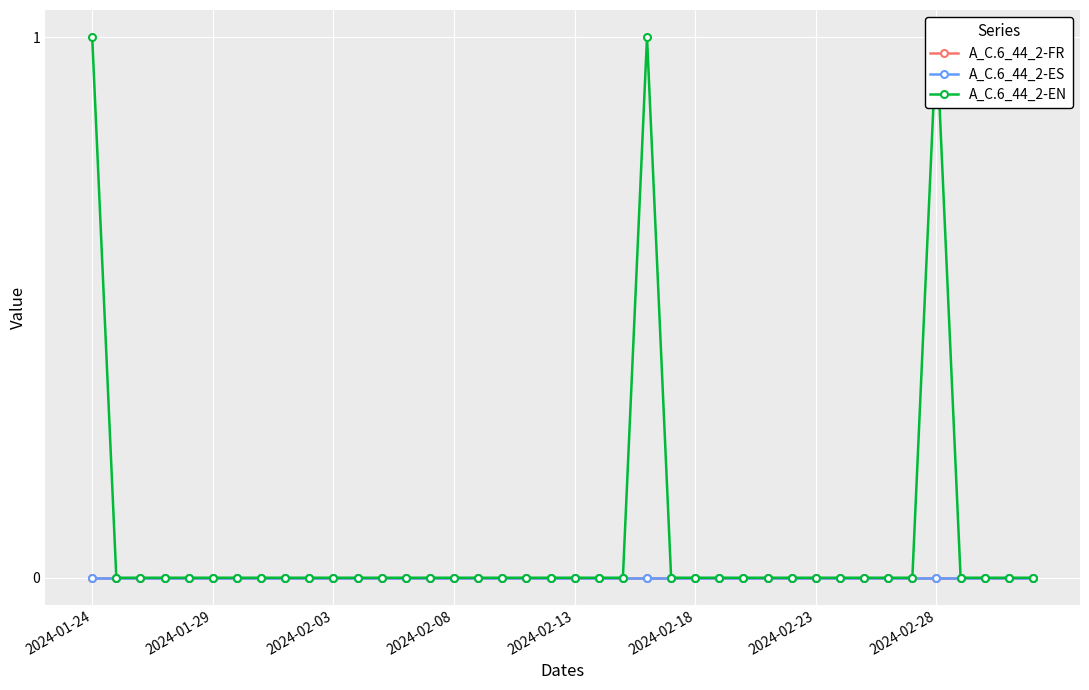

What is the difference between the maximum and minimum values in the A_C.6_44_2-EN series?

1